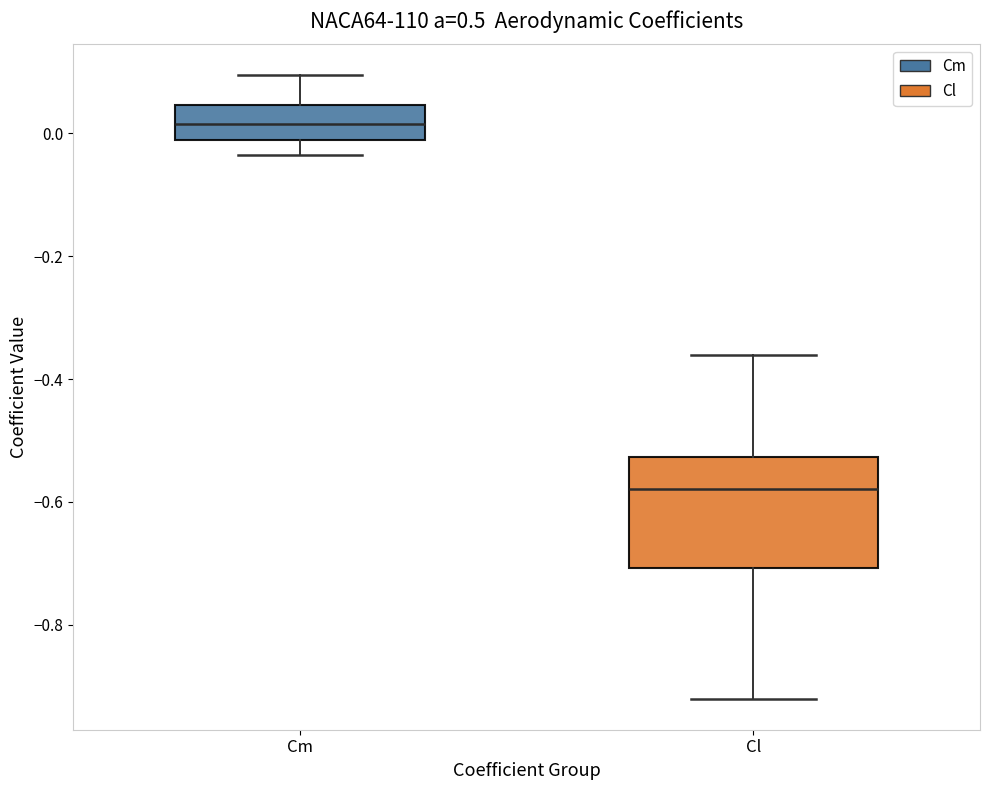

Reading left to right, read every box against the y-axis: the position of its median line, the range the box covers, and the ends of its whiskers. The values are not printed on the chart, so give them approximately, as read against the axis.

Cm: median 0.02, box -0.02 to 0.04, whiskers -0.04 to 0.10
Cl: median -0.58, box -0.70 to -0.52, whiskers -0.92 to -0.36